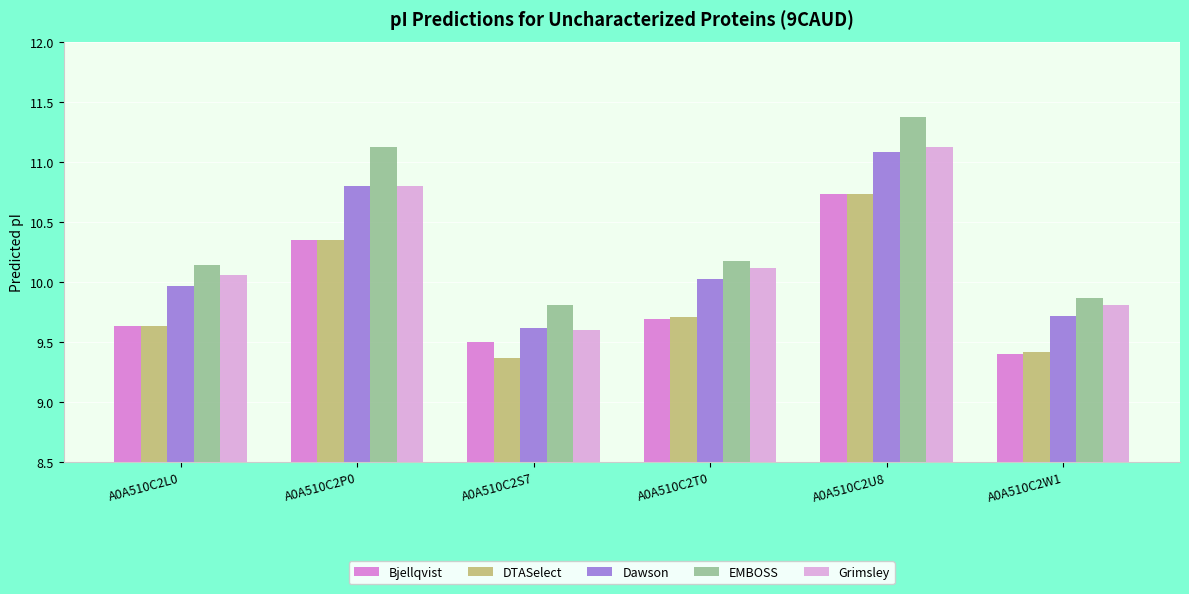

What is the minimum value for Grimsley?

9.6